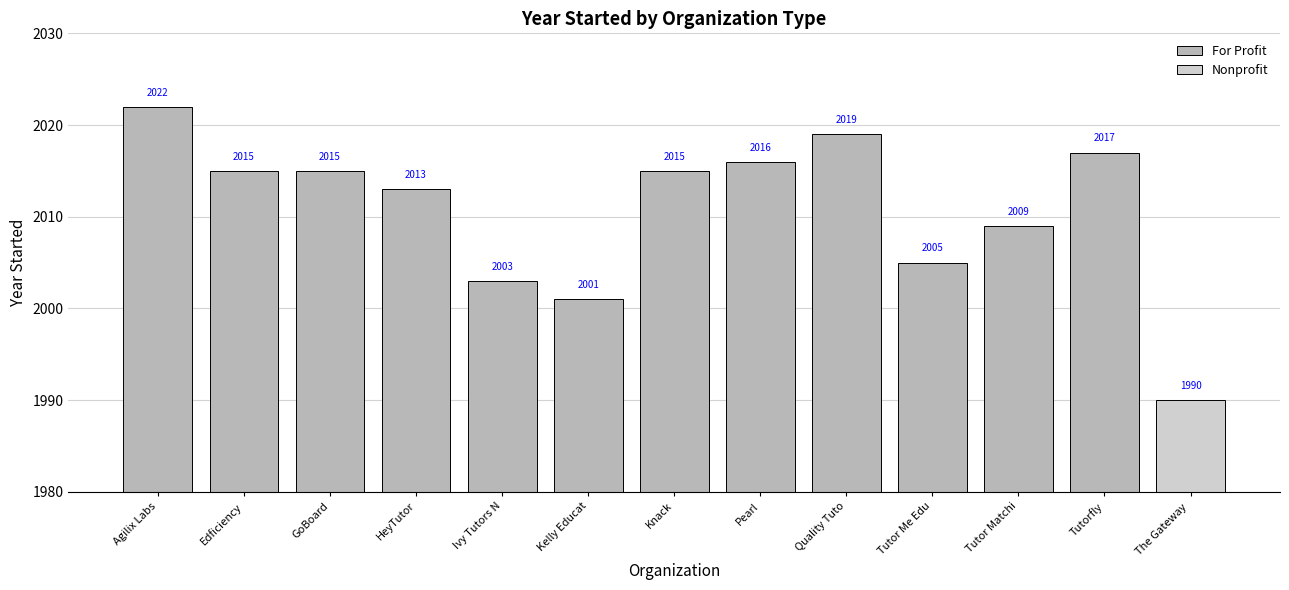

What is the sum of the For Profit values at Knack and Edficiency?

4030